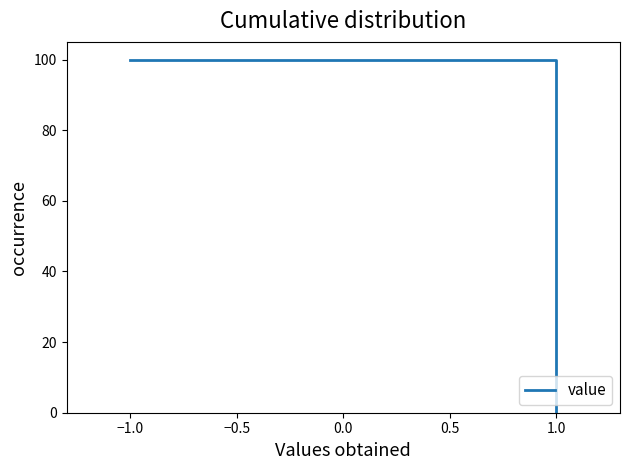

What is the greatest value displayed?

100